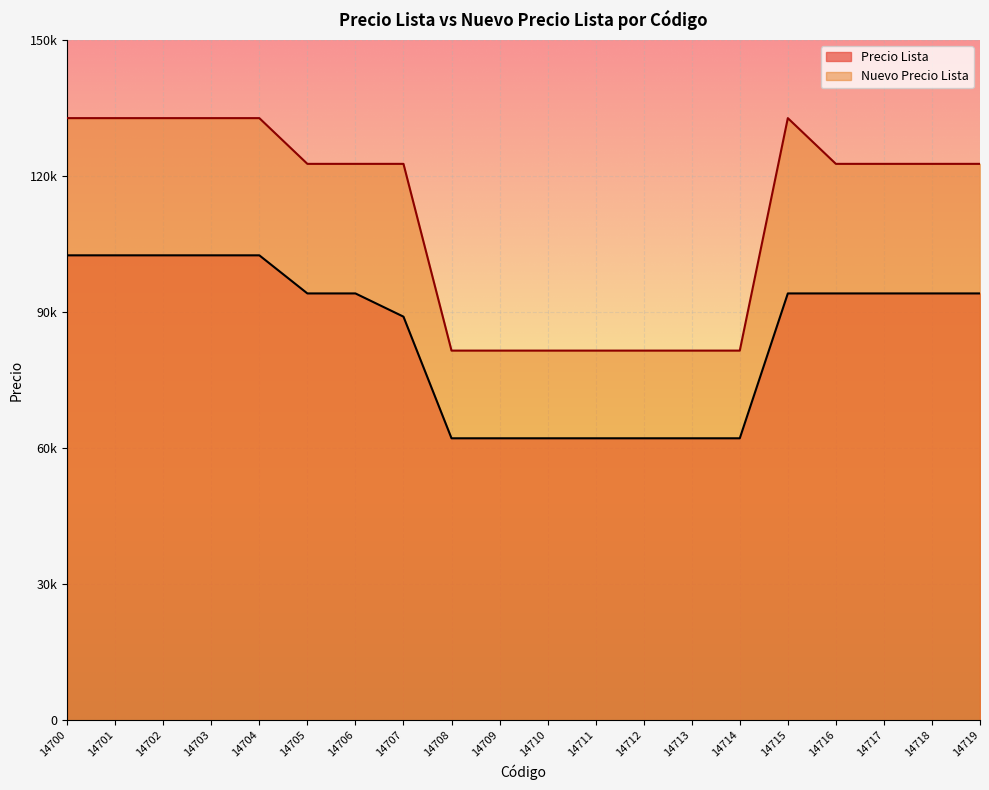

True or false: Nuevo Precio Lista has more than 1 interior local peaks.

False